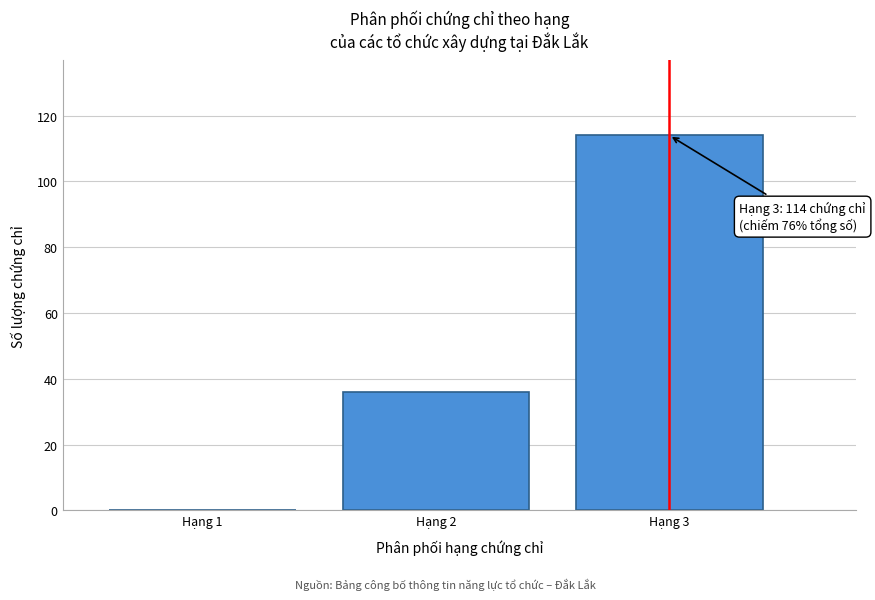

Reading right to left, what are all the values shown in this chart?

Hạng 3=114	Hạng 2=36	Hạng 1=0